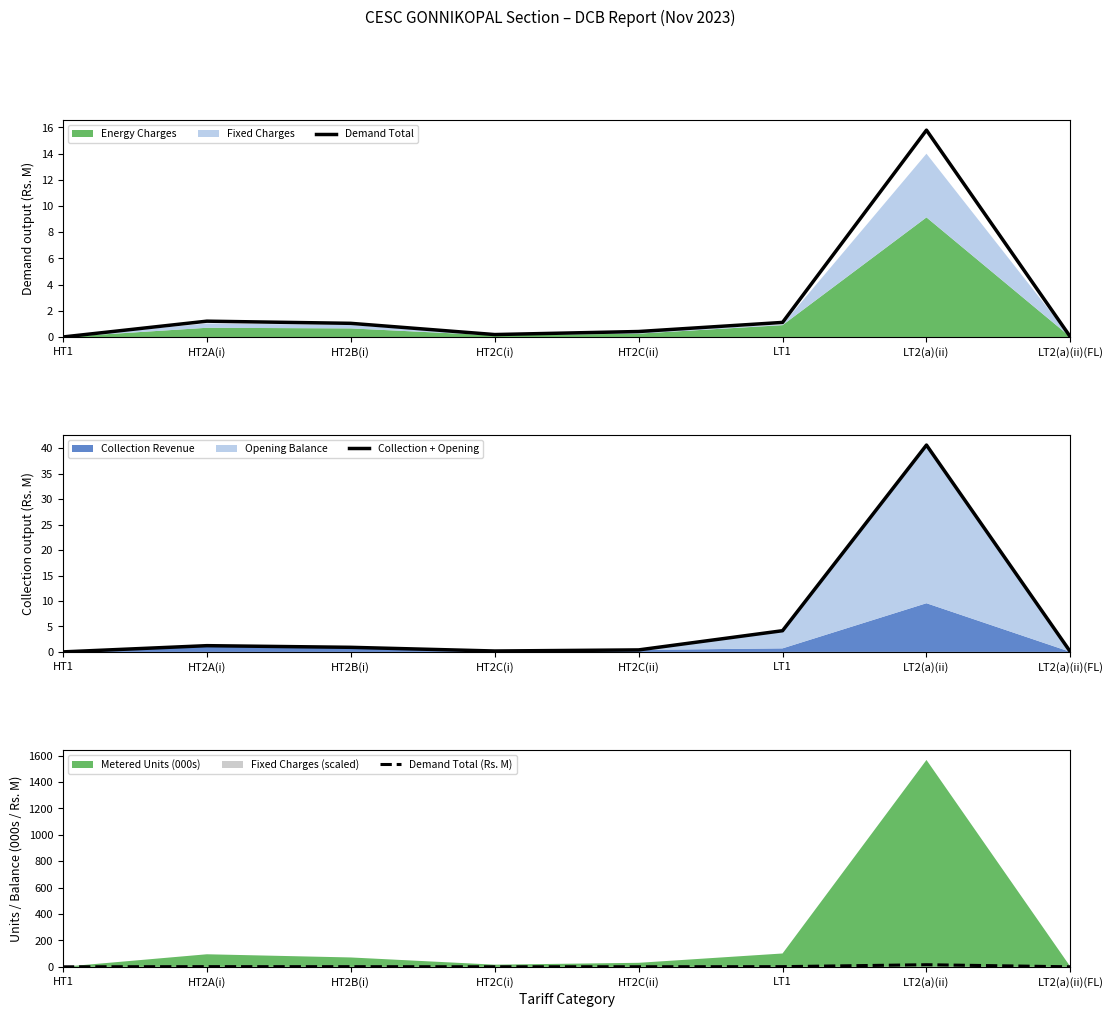

Rank the series at LT2(a)(ii) from highest to lowest value.

Collection + Opening, Demand Total, Demand Total (Rs. M)